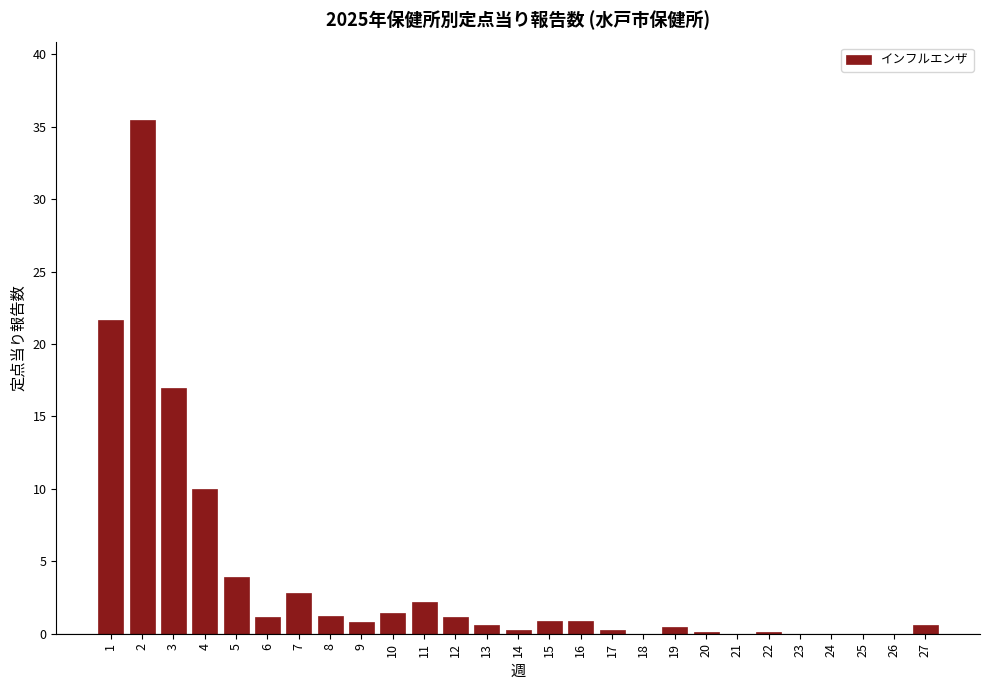

What is the maximum value shown in the chart?

35.5